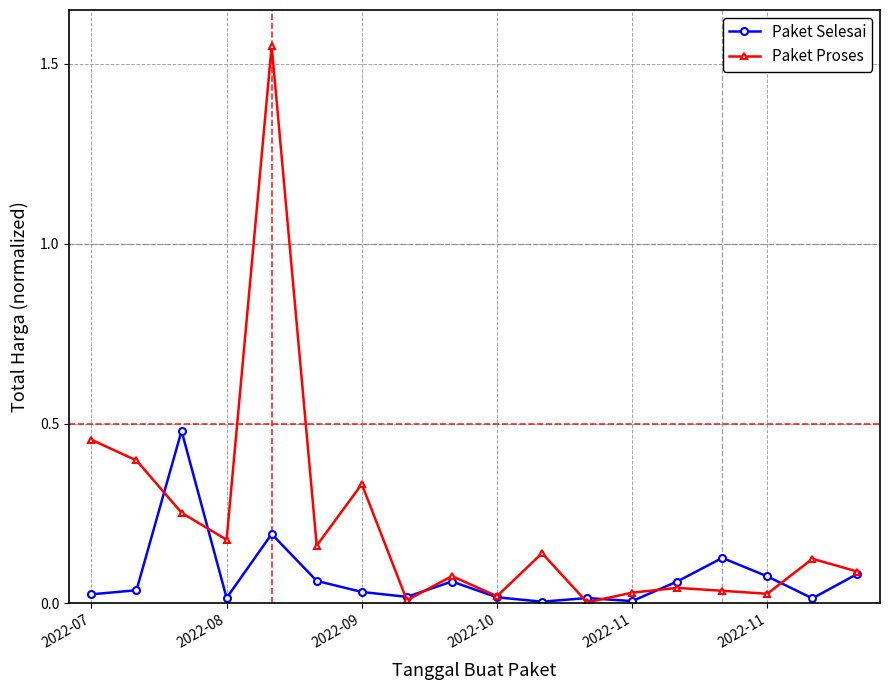

At how many categories does at least one series exceed 1?

1